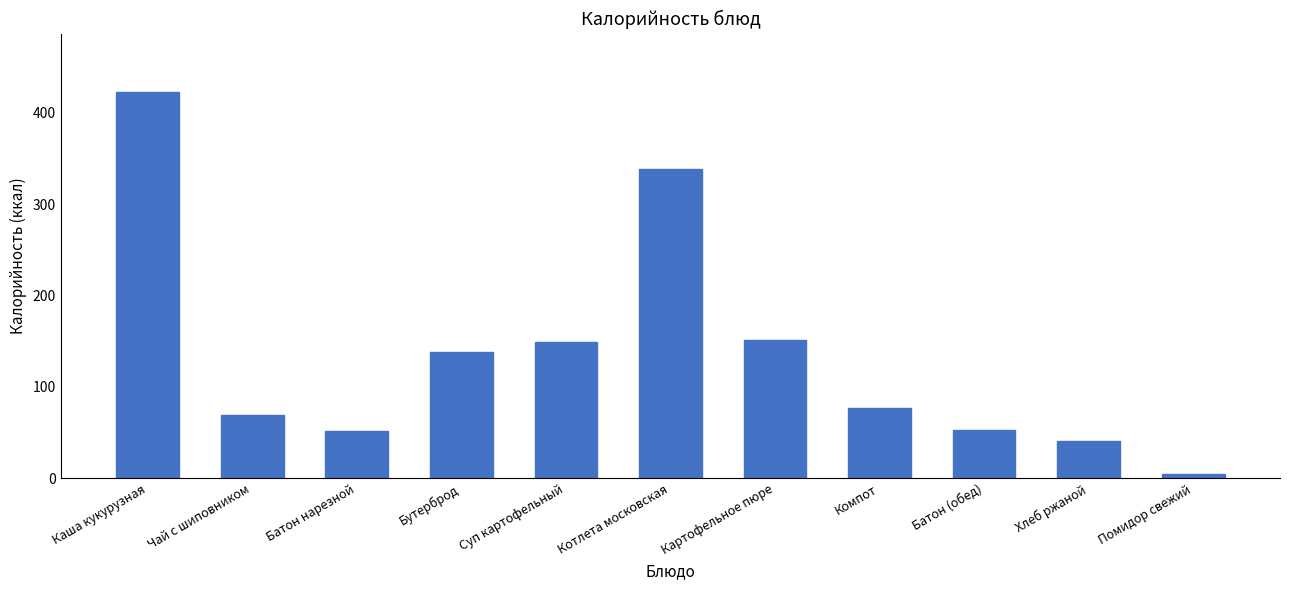

Are the bars grouped side by side (vs. stacked)?

No